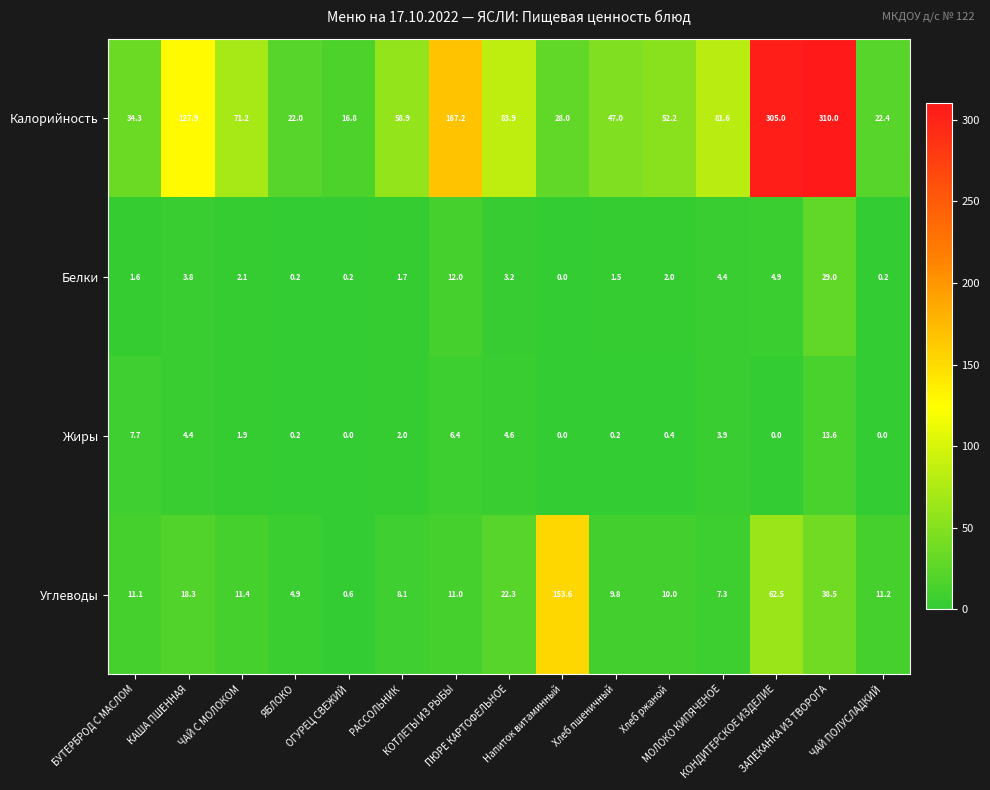

Which series has the largest range (max minus min)?

Калорийность